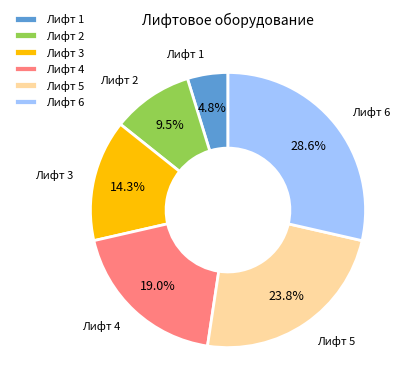

What is the smallest slice in the pie chart?

Лифт 1